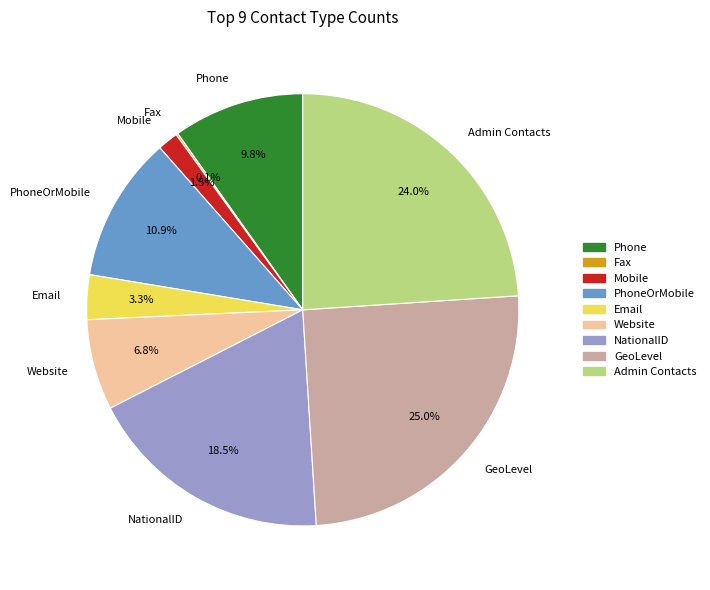

Which category has the biggest portion of the pie?

GeoLevel